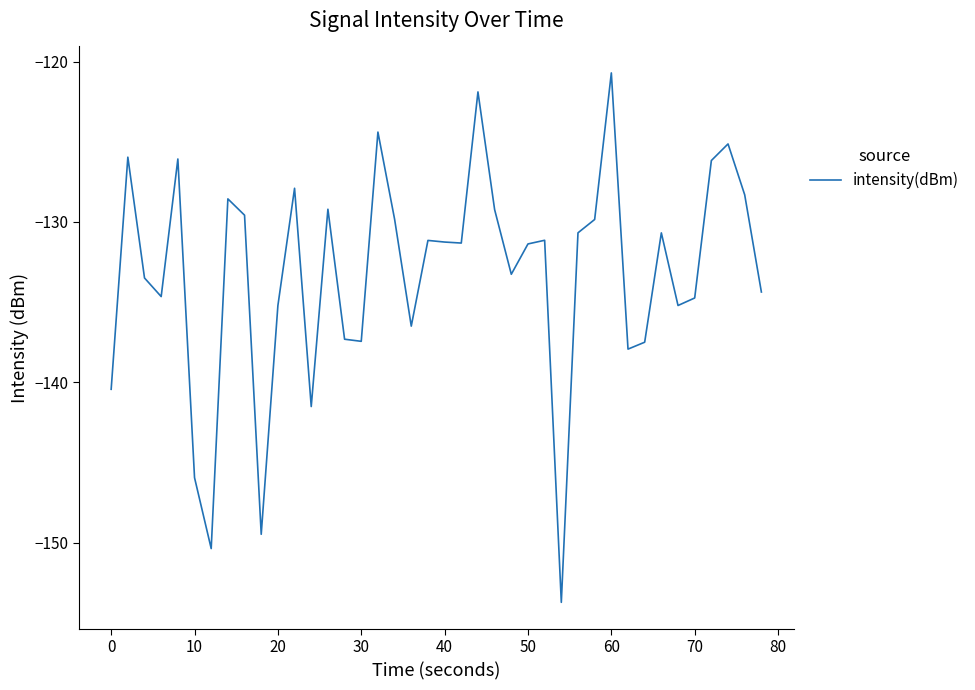

How many lines are shown in the chart?

1